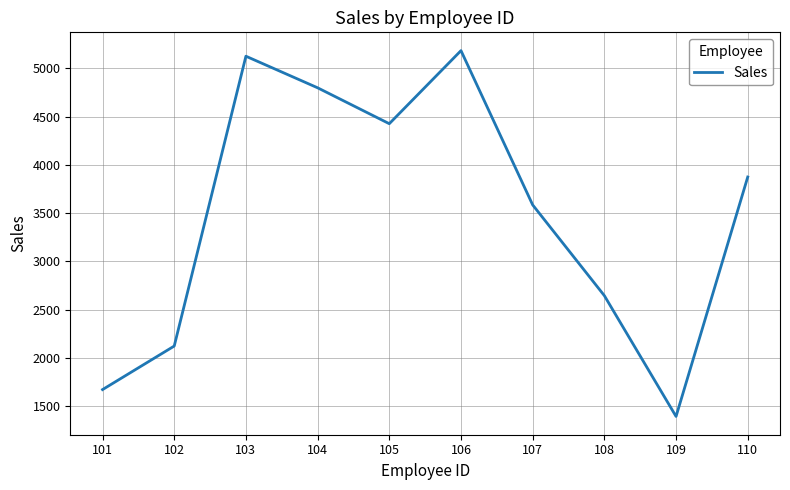

List the labels in order of value, smallest first.

109, 101, 102, 108, 107, 110, 105, 104, 103, 106